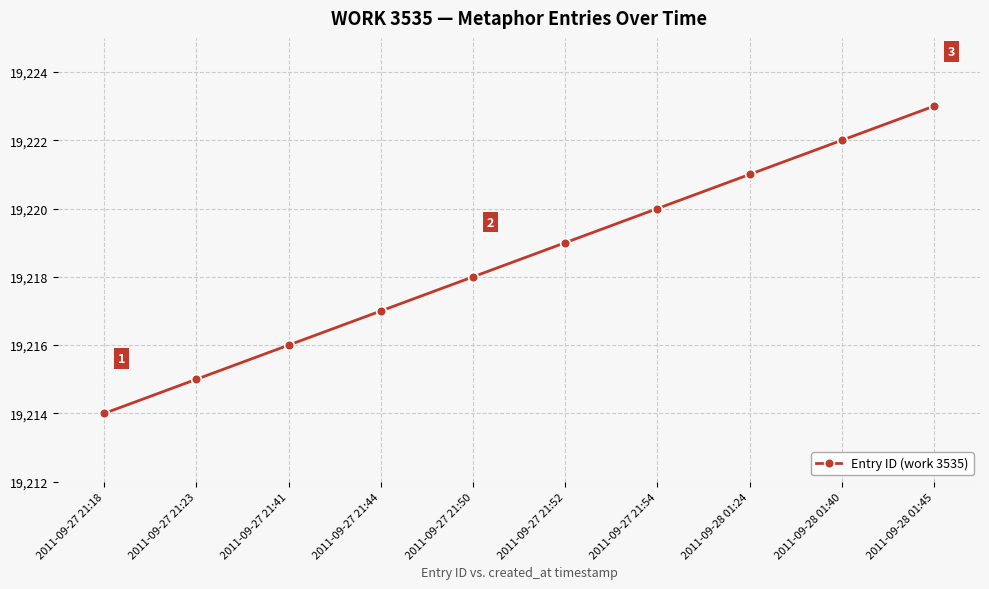

How many lines are shown in the chart?

1